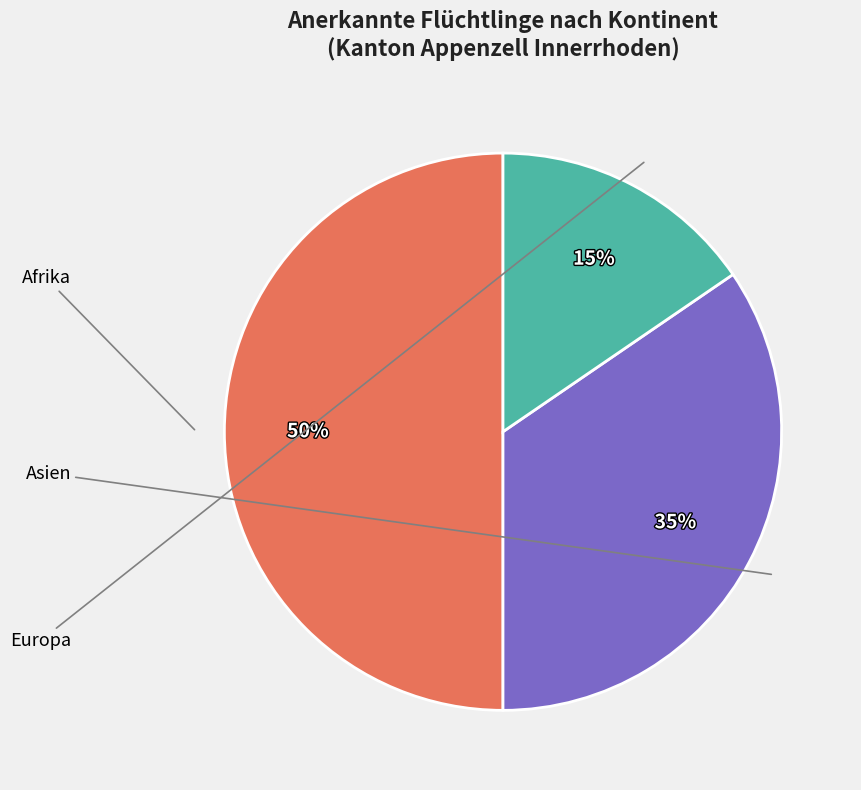

To the nearest percent, what is the difference between the largest and smallest slice percentages?

35%